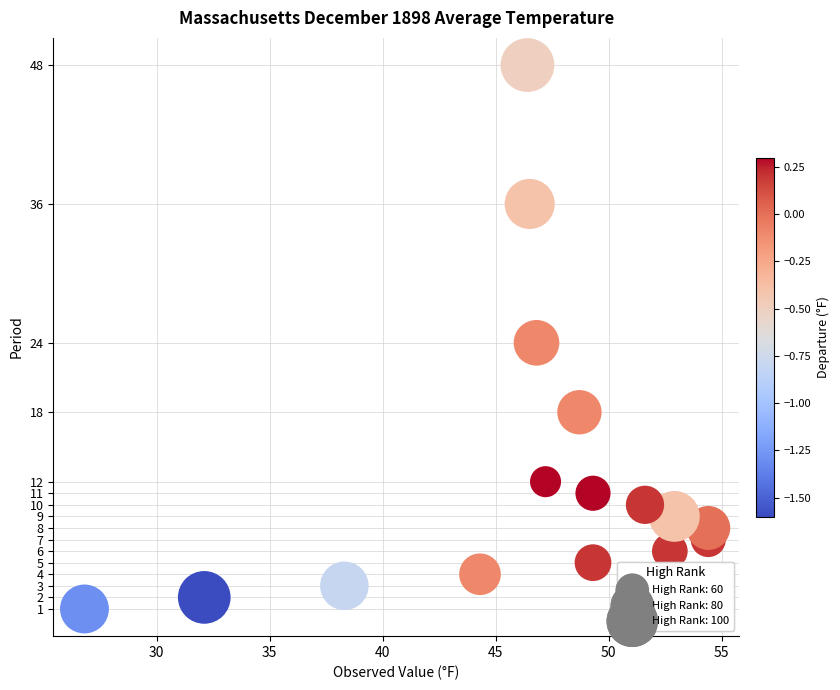

What is the range of Y values (max minus min)?

47